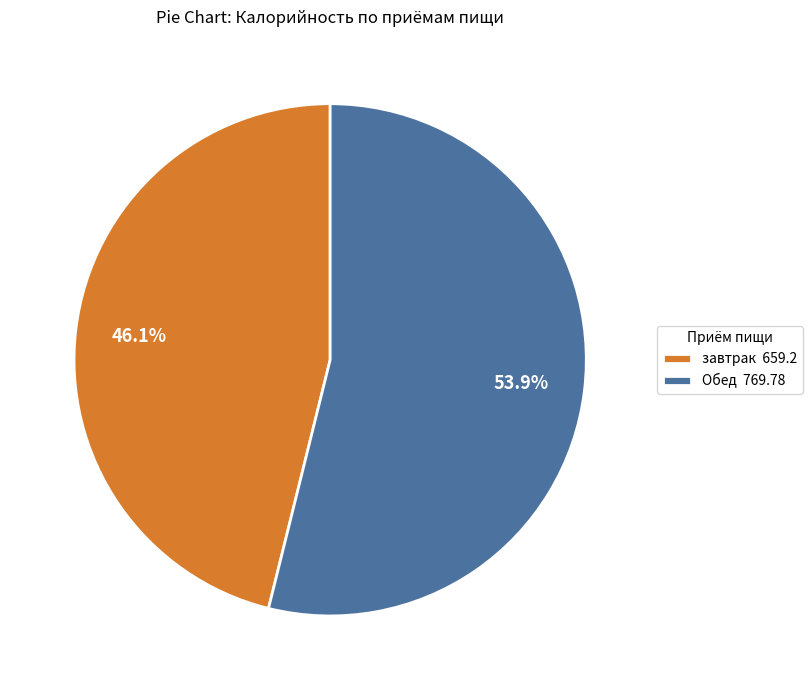

Rank the categories by value from lowest to highest.

завтрак, Обед